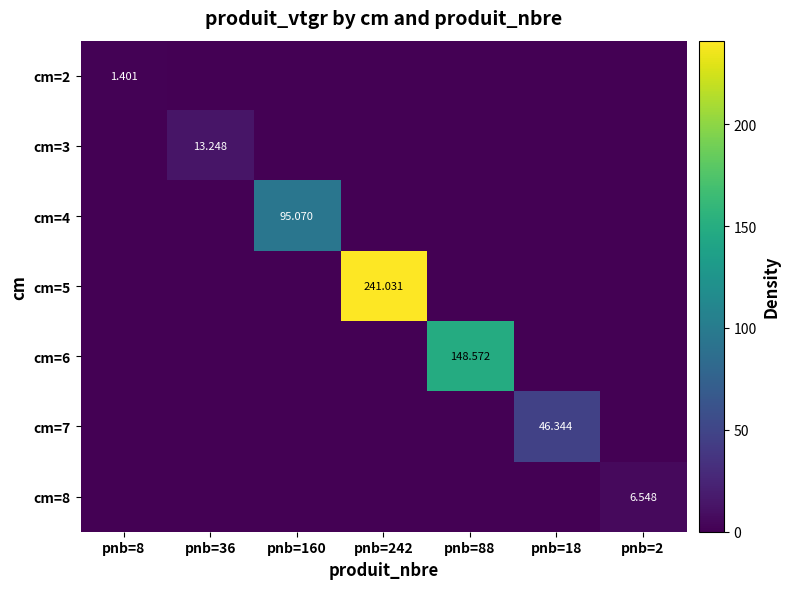

How many positive values does the cm=3 series have?

1